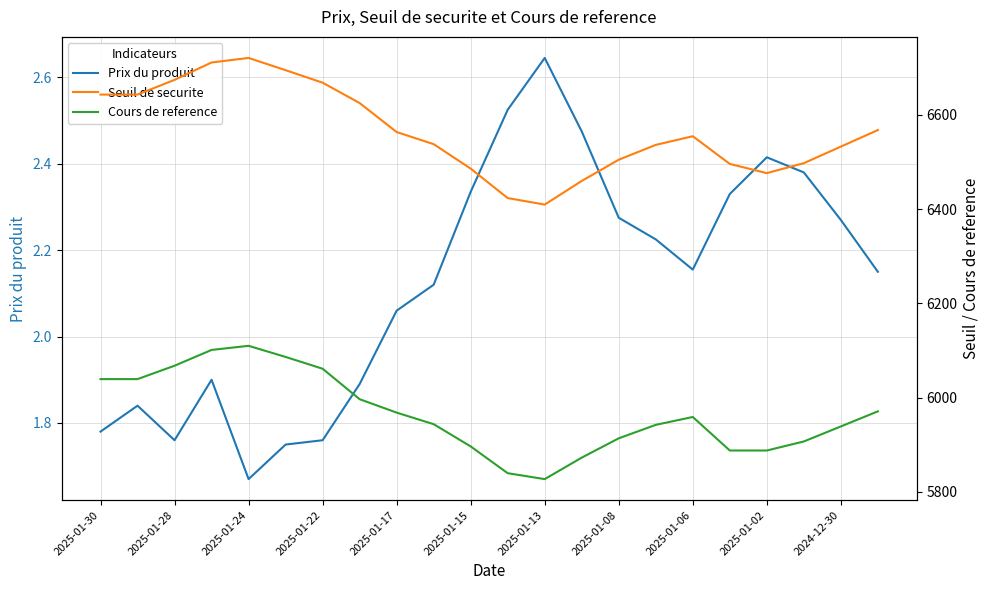

At which label does Prix du produit first exceed 2?

2025-01-17